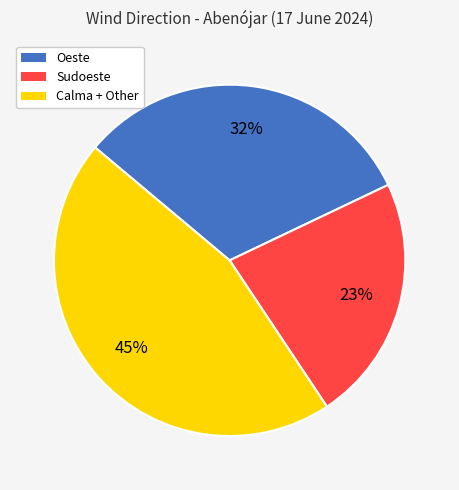

To the nearest percent, what is the average slice percentage?

33%